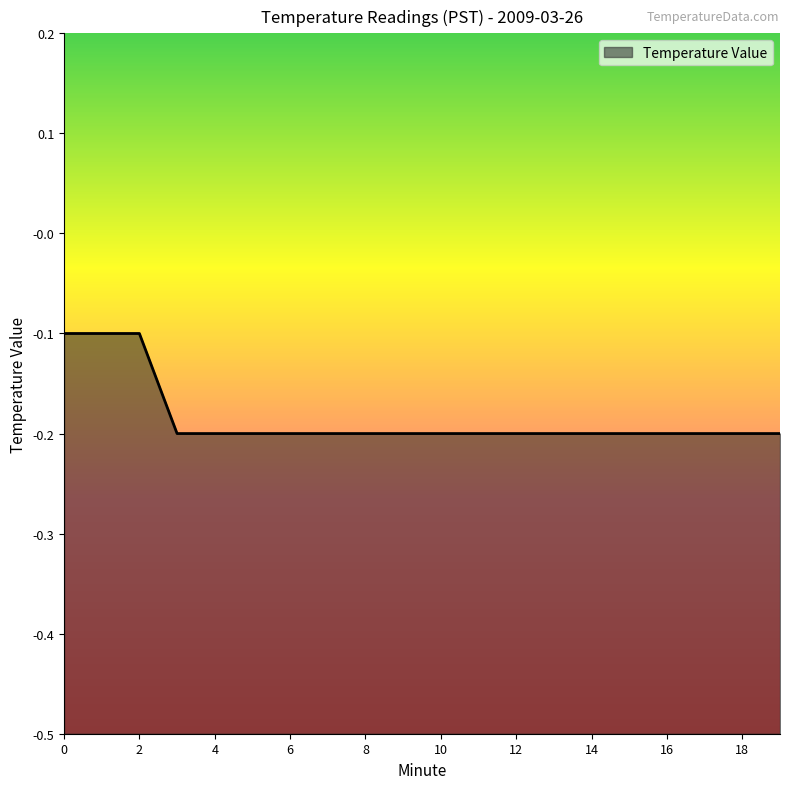

Rank the categories by value from highest to lowest.

0, 1, 2, 3, 4, 5, 6, 7, 8, 9, 10, 11, 12, 13, 14, 15, 16, 17, 18, 19